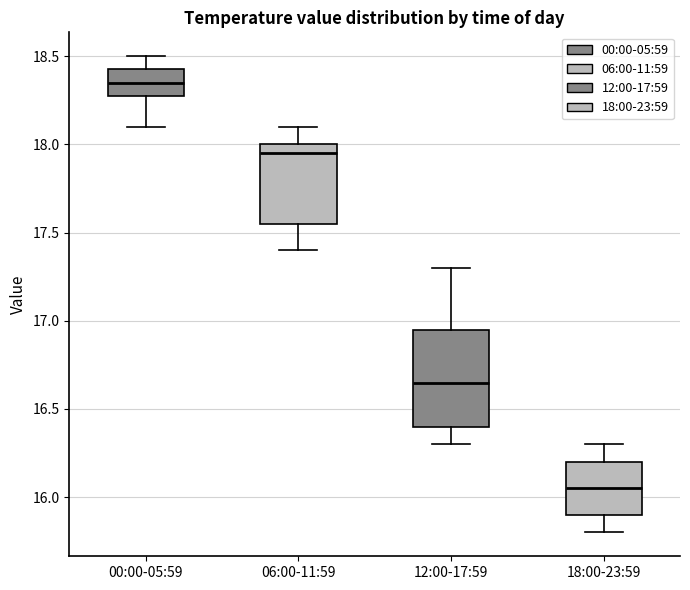

Where is the upper edge of the box for 18:00-23:59 on the y-axis? The values are not printed on the chart, so give them approximately, as read against the axis.

16.20